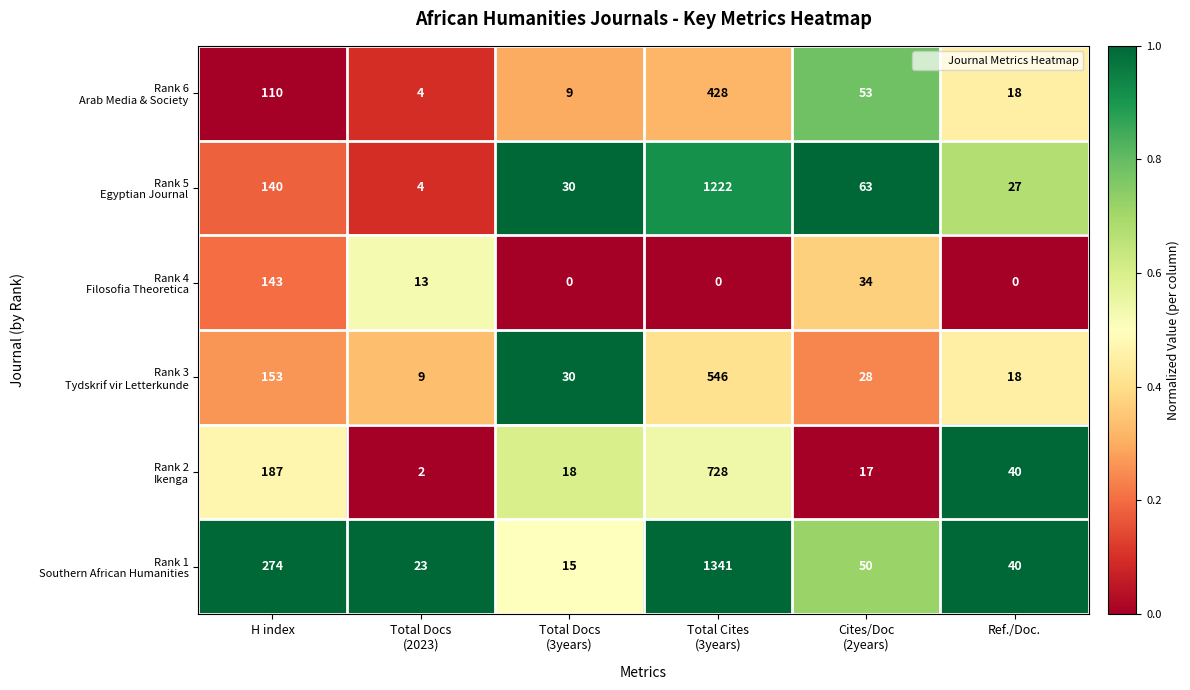

What is the total value across all series at Ref./Doc.?

143